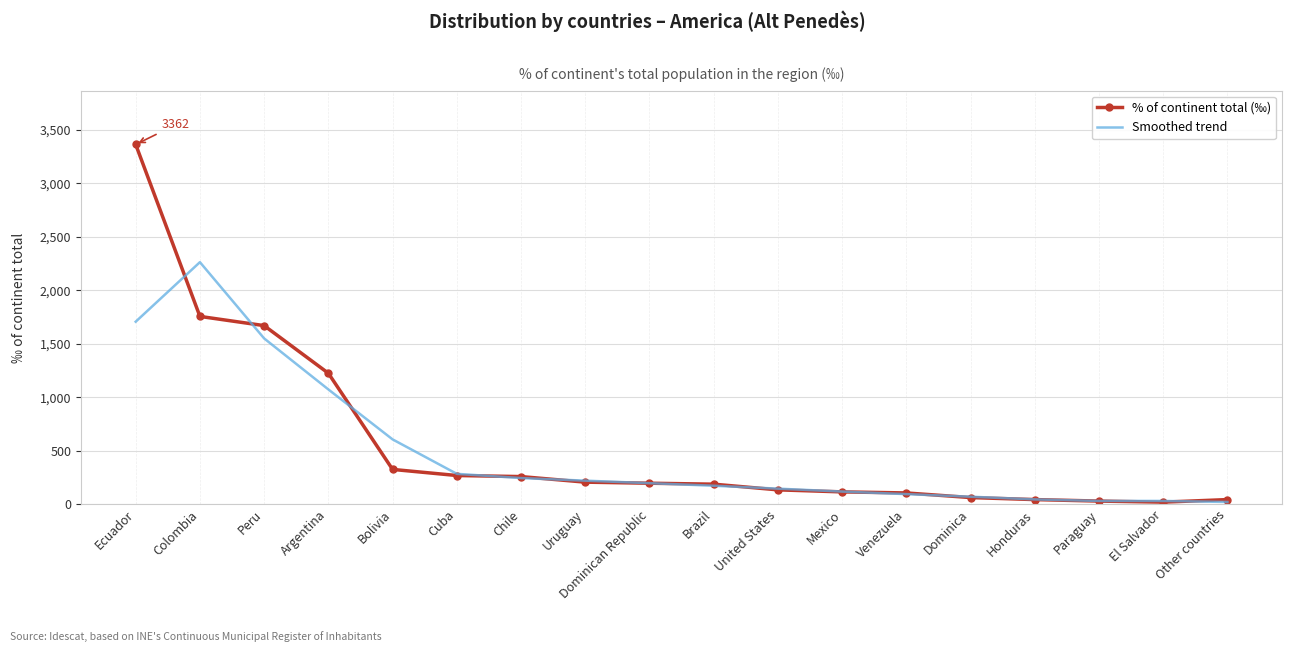

The Smoothed trend series shows 1735.6 at Argentina. True or false?

False